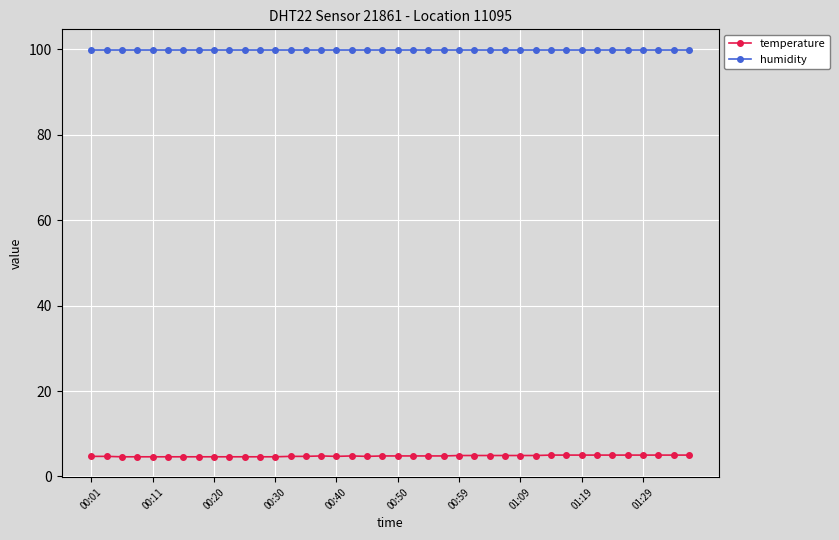

True or false: humidity and temperature intersect in this chart.

False